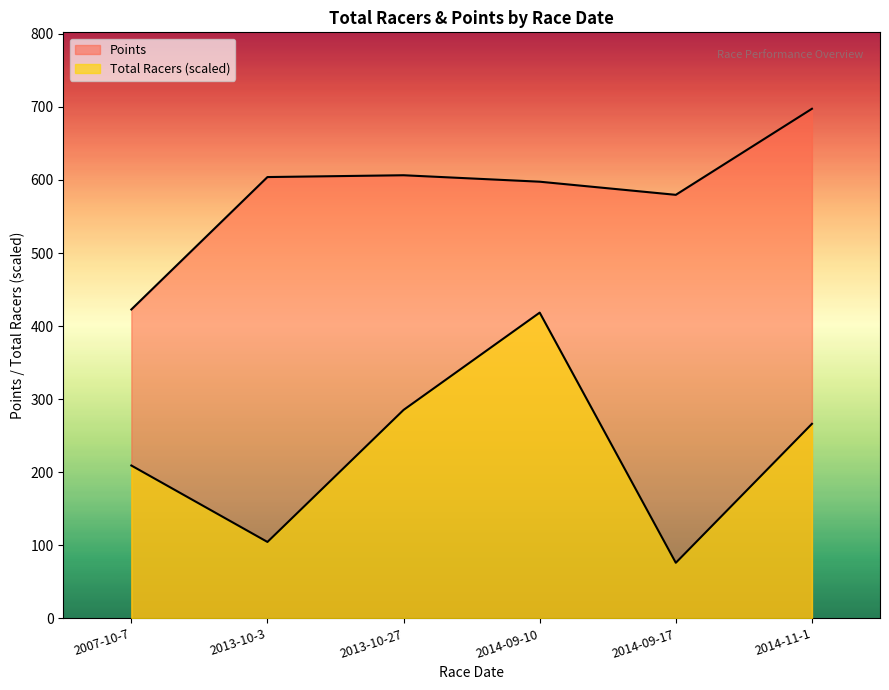

What is the greatest value displayed?

697.4